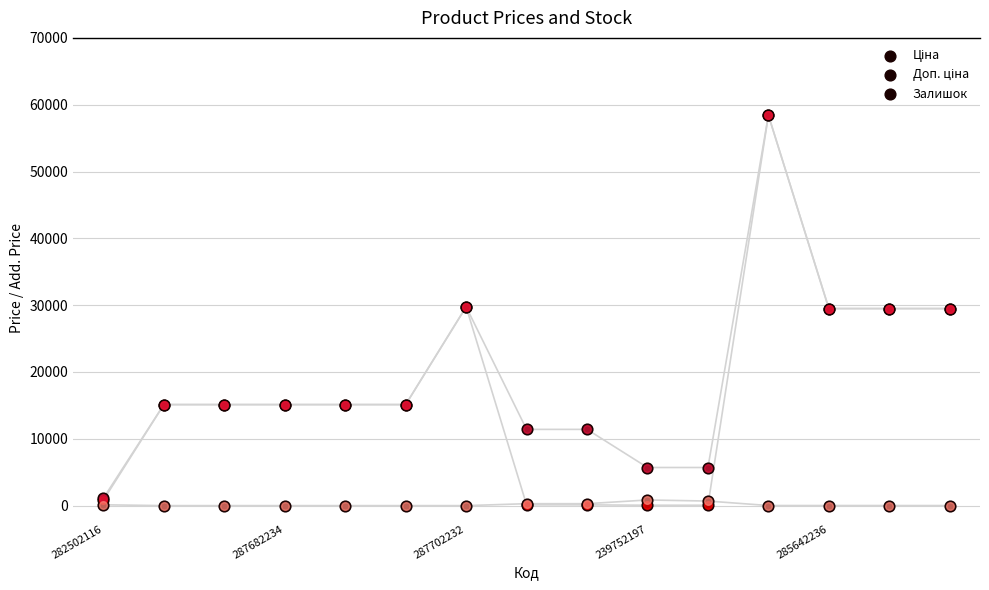

Which series has the largest Y range (max minus min)?

Ціна